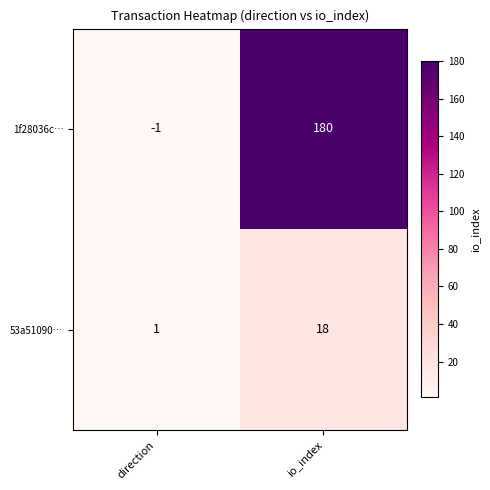

Reading left to right, transcribe all the data shown in this chart.

1f28036c…: -1	180
53a51090…: 1	18